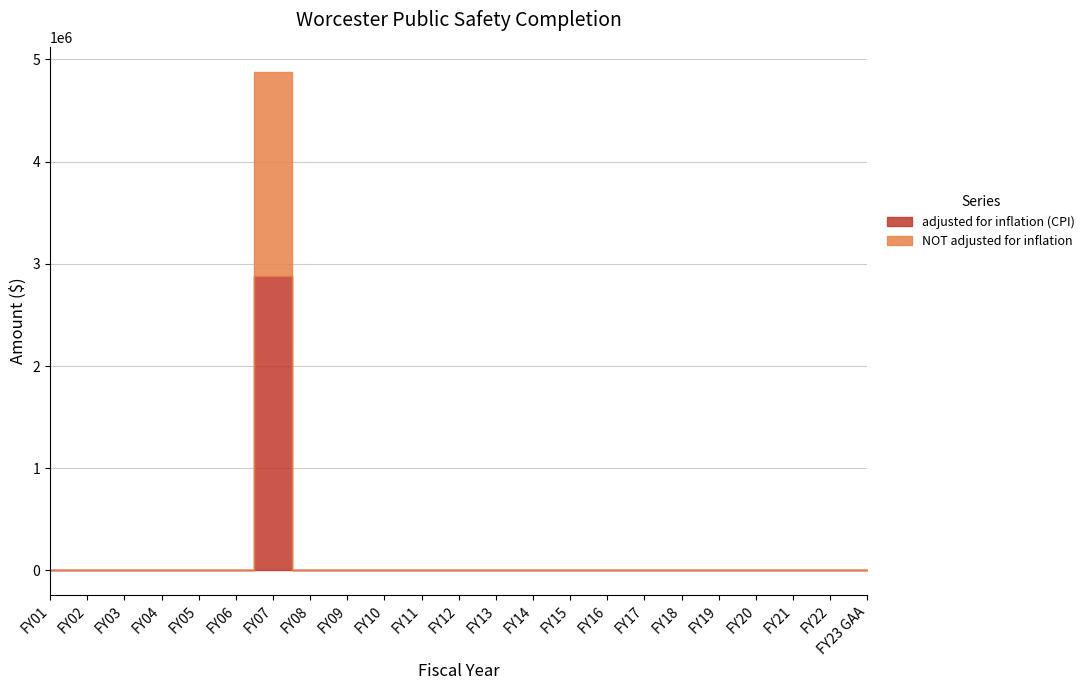

What is the label of the 23rd point from the left?

FY23 GAA